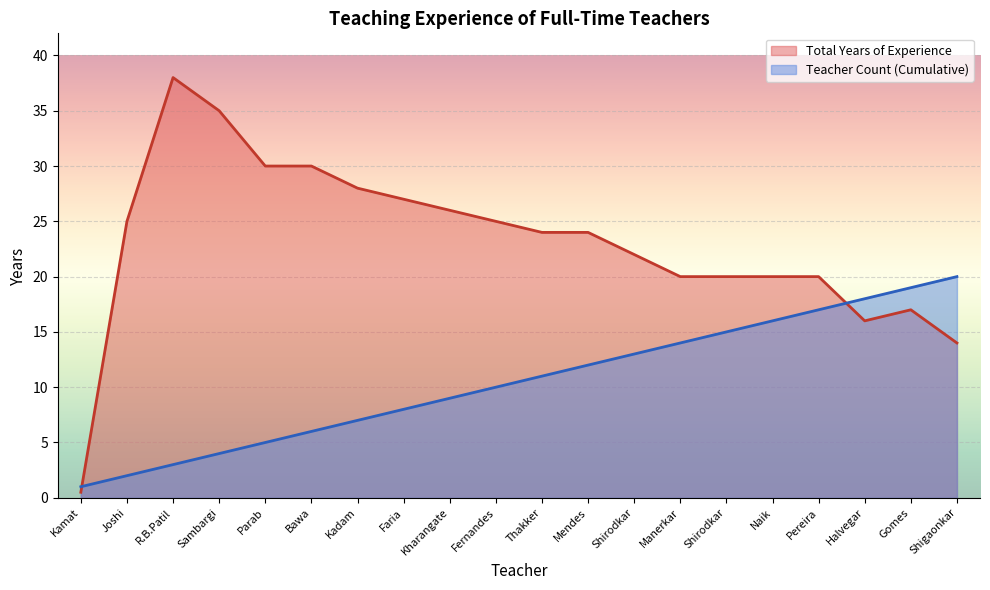

What are all the series names shown in the legend?

Total Years of Experience, Teacher Count (Cumulative)